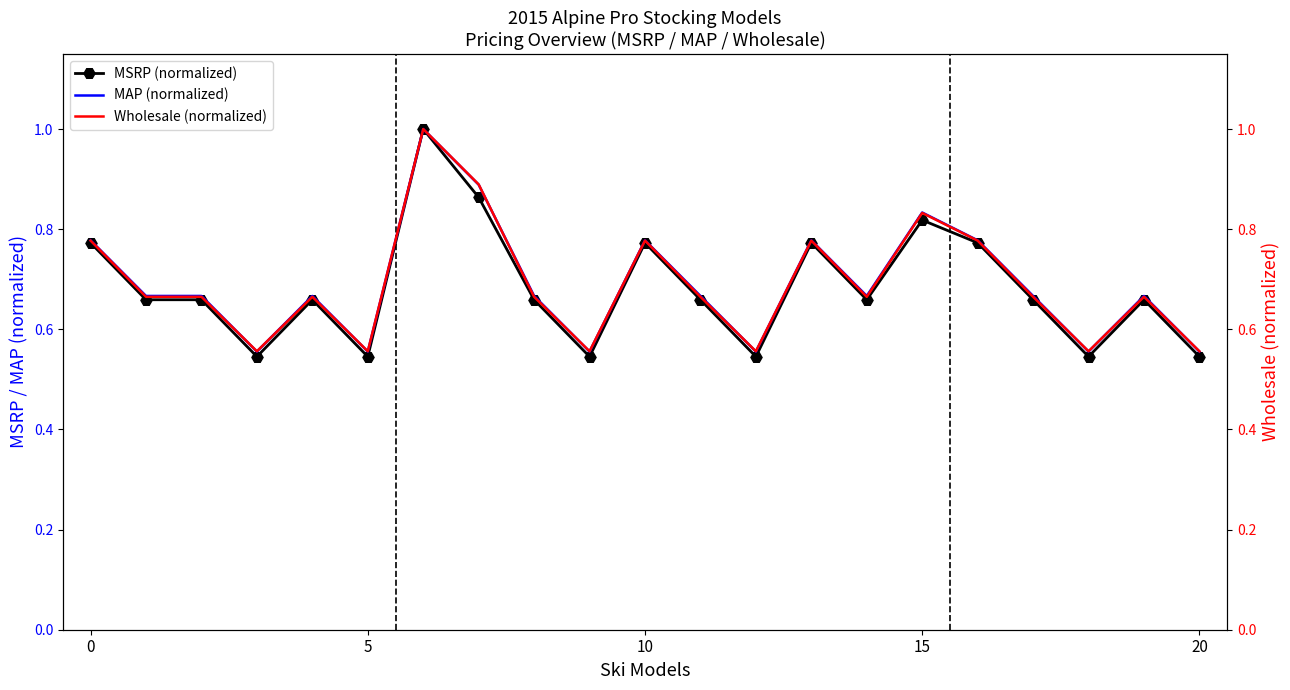

Is this an area chart (filled region under the line)?

No